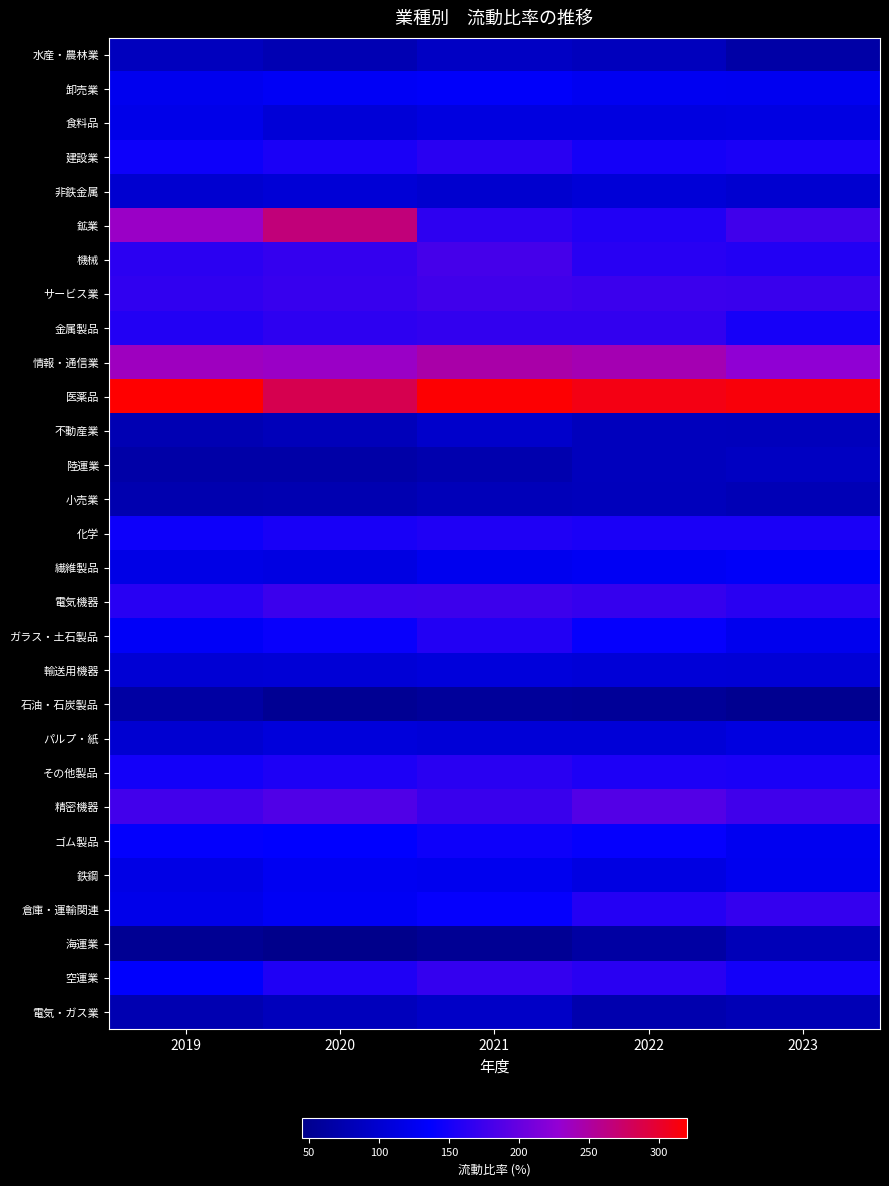

Which series has the widest spread of values?

鉱業